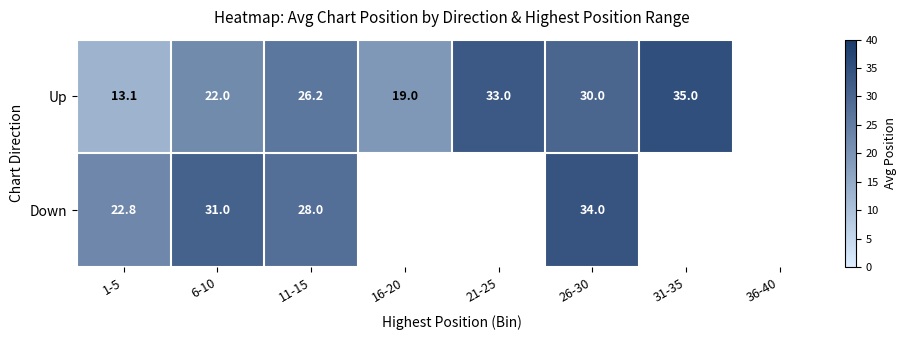

Which has a higher value, 26-30 or 11-15?

26-30